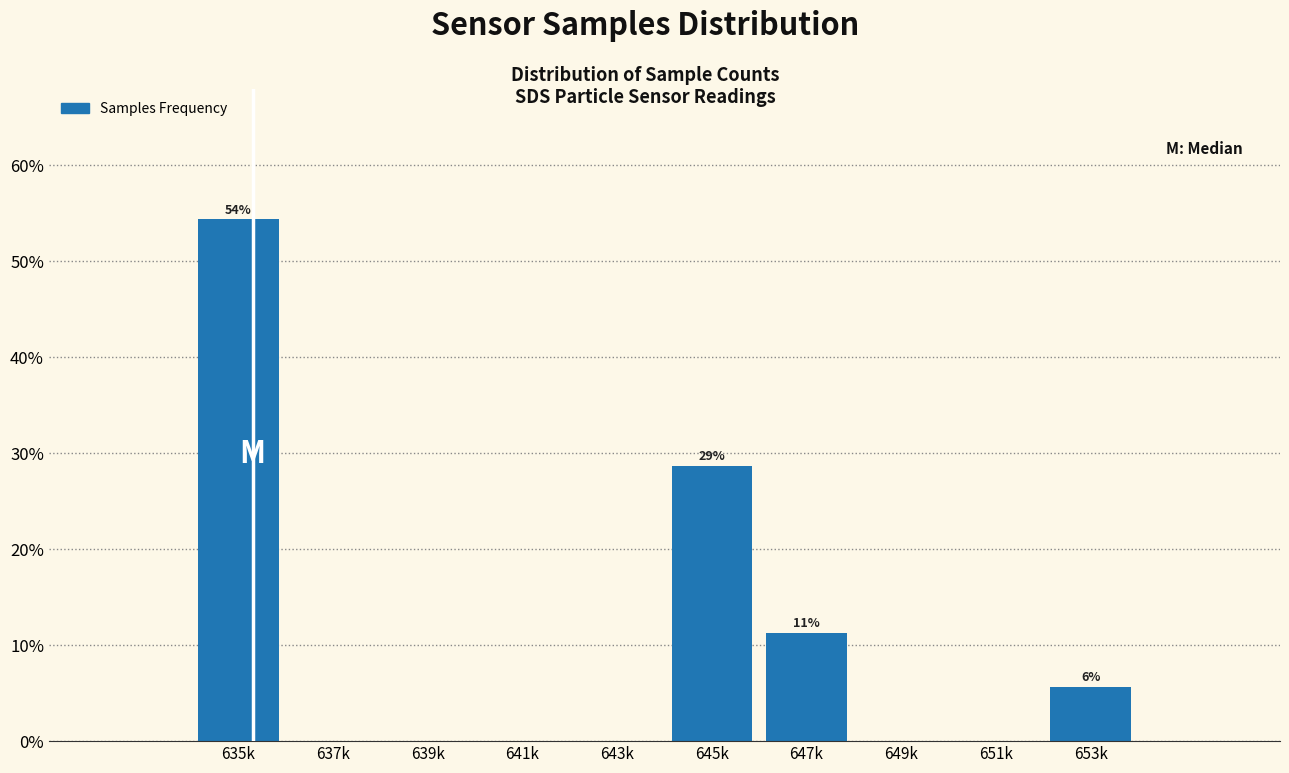

Reading left to right, what are all the values shown in this chart?

635k=54.3	637k=0.0	639k=0.0	641k=0.0	643k=0.0	645k=28.7	647k=11.3	649k=0.0	651k=0.0	653k=5.7